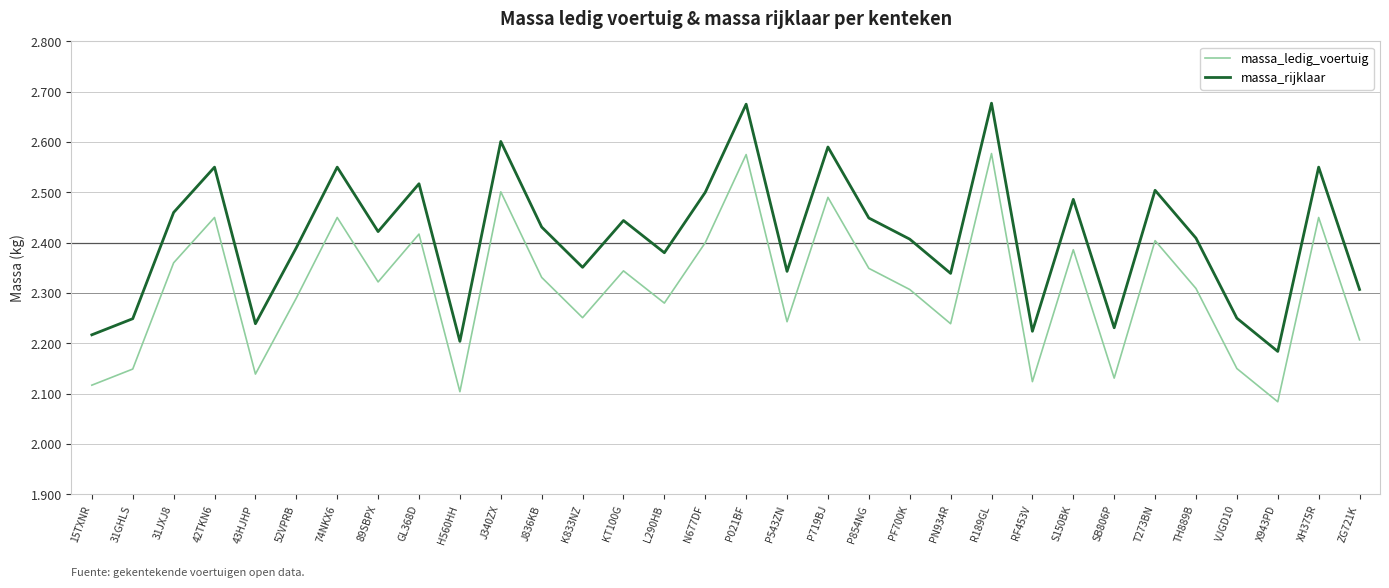

Does the chart have visible grid lines?

Yes